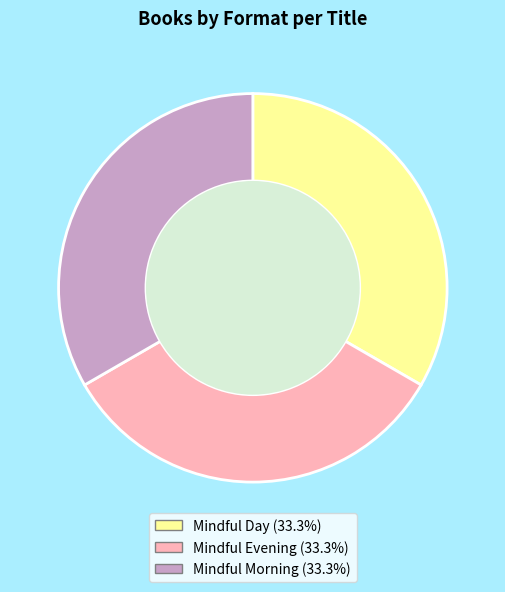

Approximately how many times larger is the value at Mindful Evening compared to Mindful Morning?

1.0